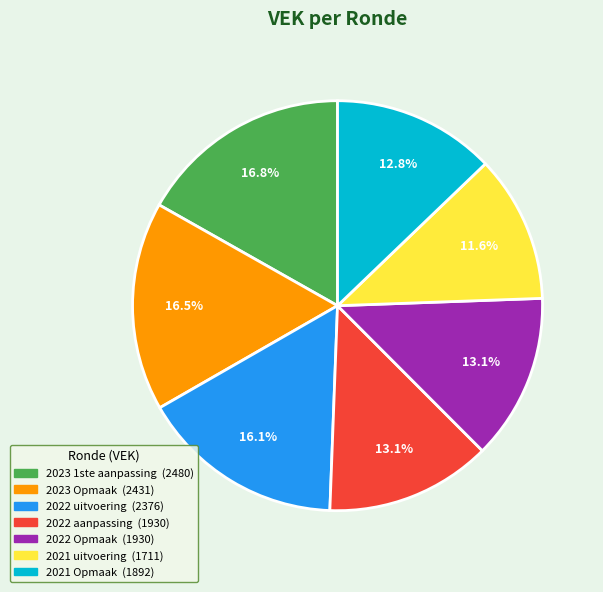

What percentage is NOT represented by 2021 uitvoering?

88.4%